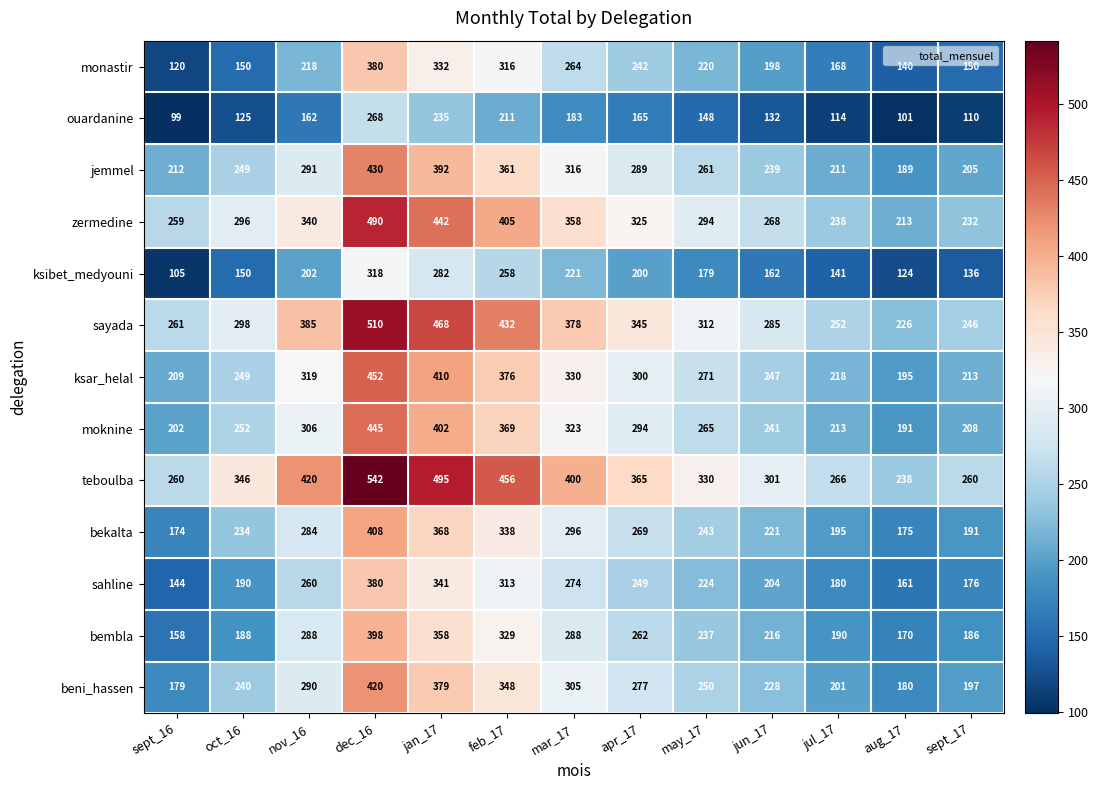

How many distinct data groups are displayed?

13